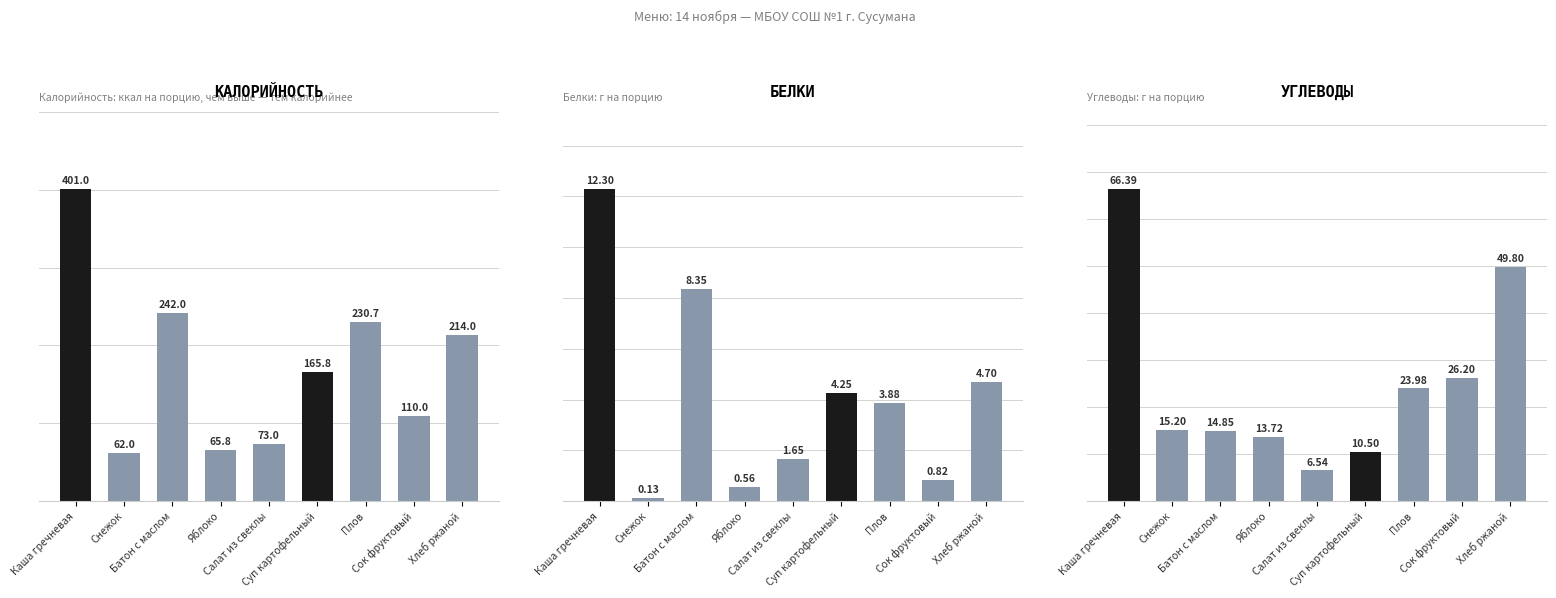

What is the spread (max minus min) of values at Яблоко?

65.2